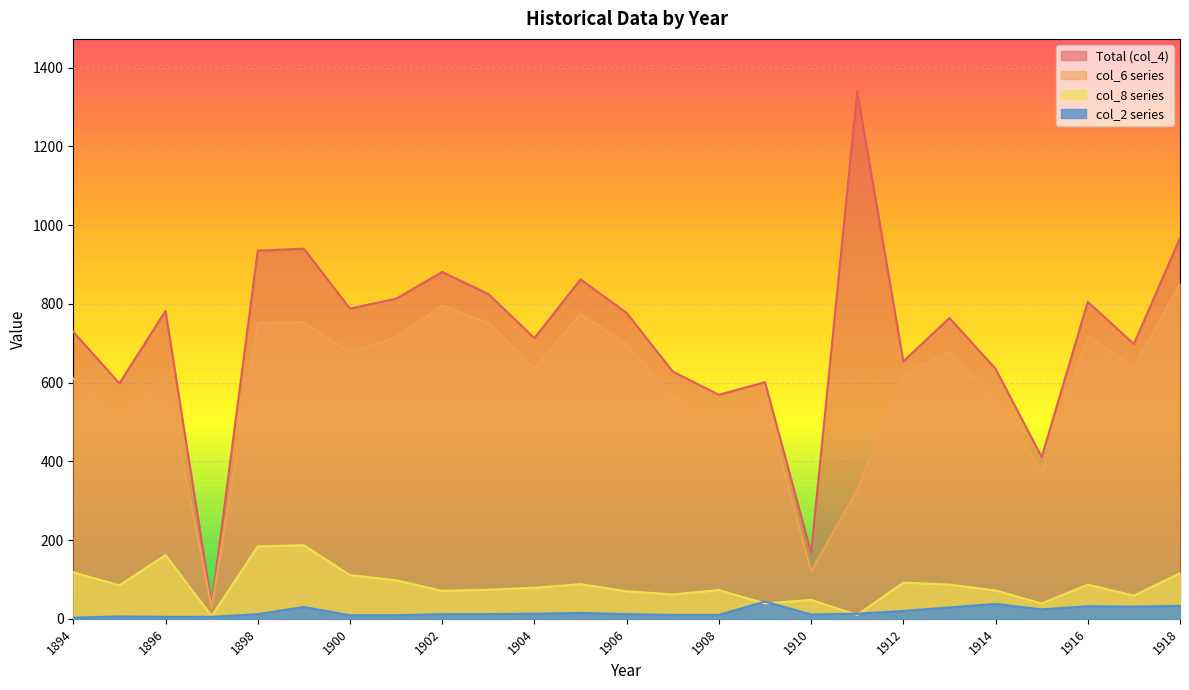

After their last crossing, which series has the higher values: col_2 series or col_8 series?

col_8 series